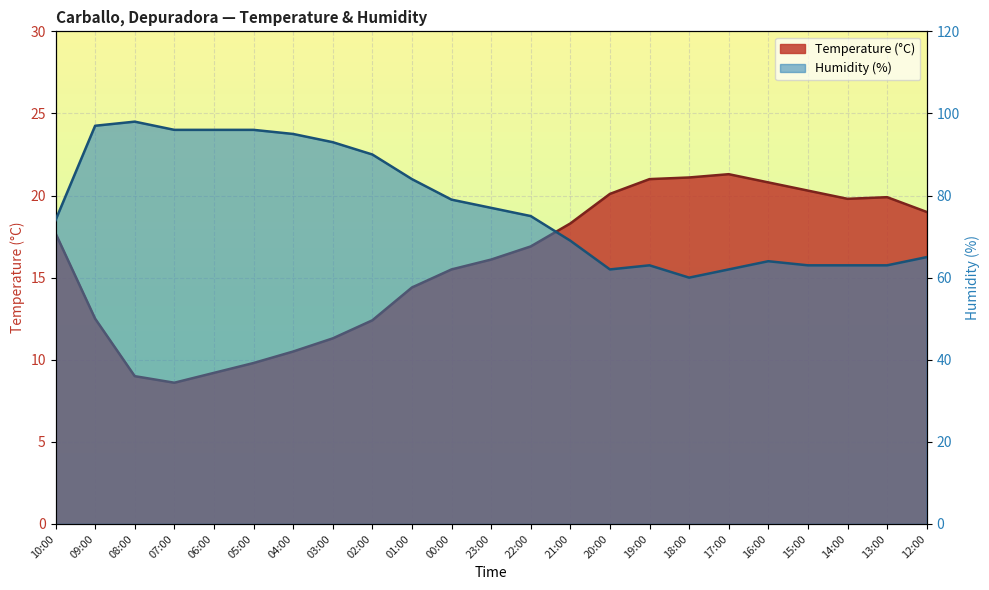

What is the difference between the maximum and minimum values in the Humidity (%) series?

38.0